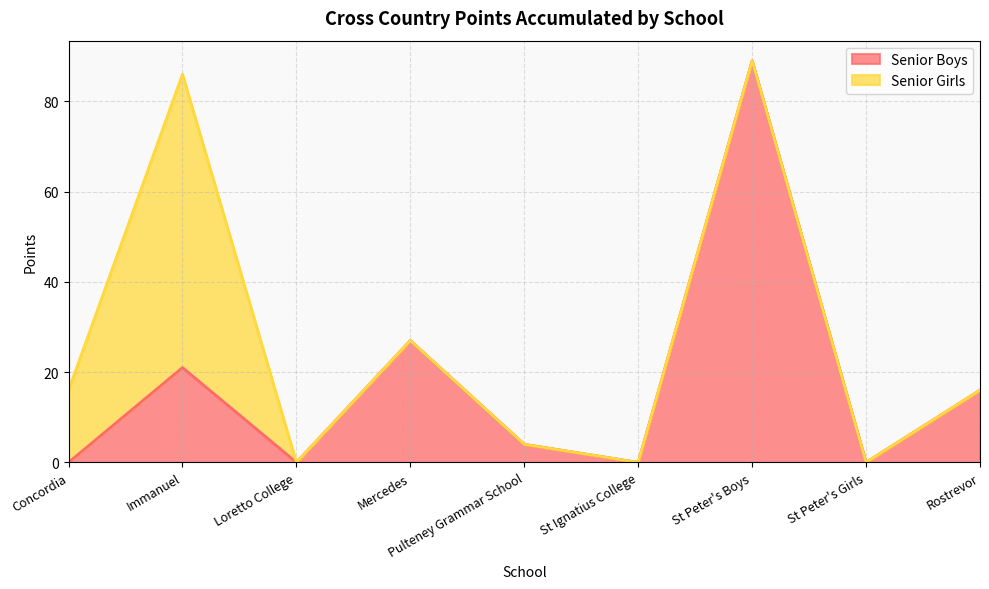

What is the label of the 2nd point from the right?

St Peter's Girls